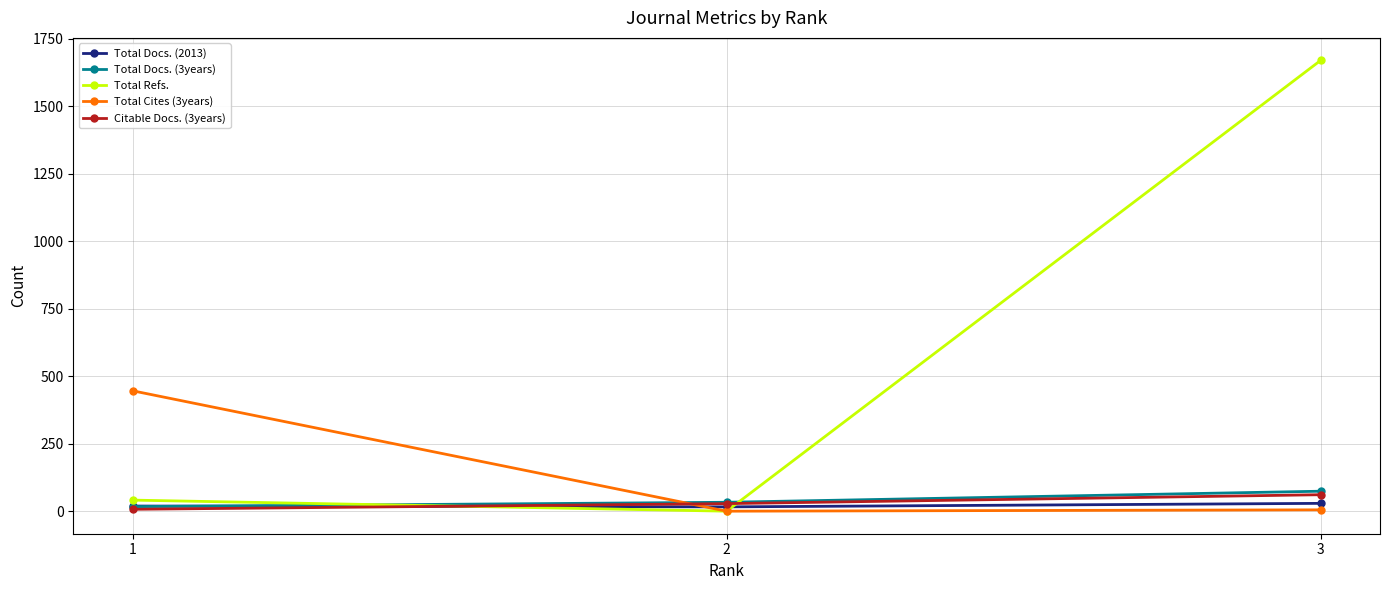

What is the greatest value displayed?

1670